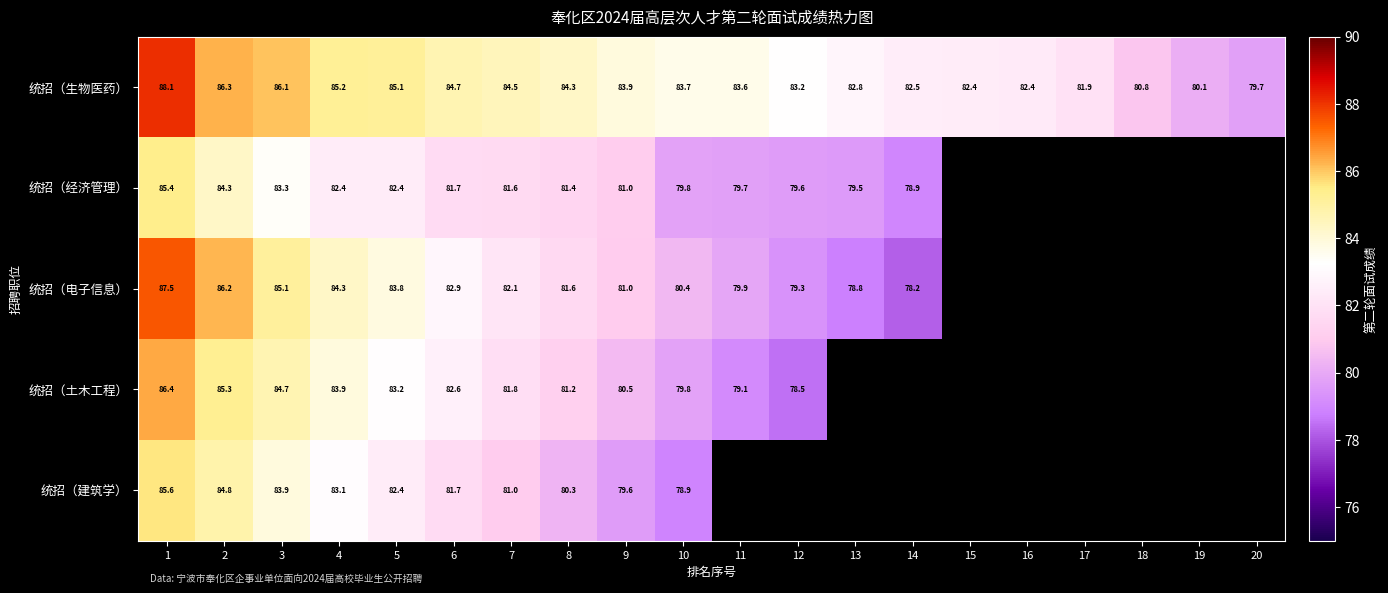

What is the difference between the 统招（生物医药） values at 20 and 7?

4.8